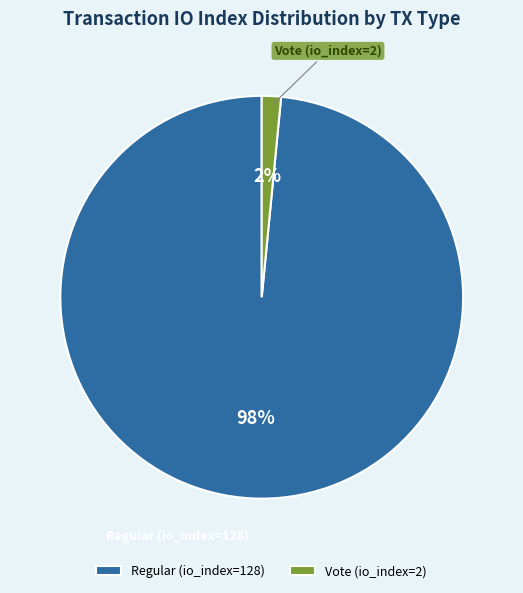

Rank the categories by value from lowest to highest.

Vote (io_index=2), Regular (io_index=128)